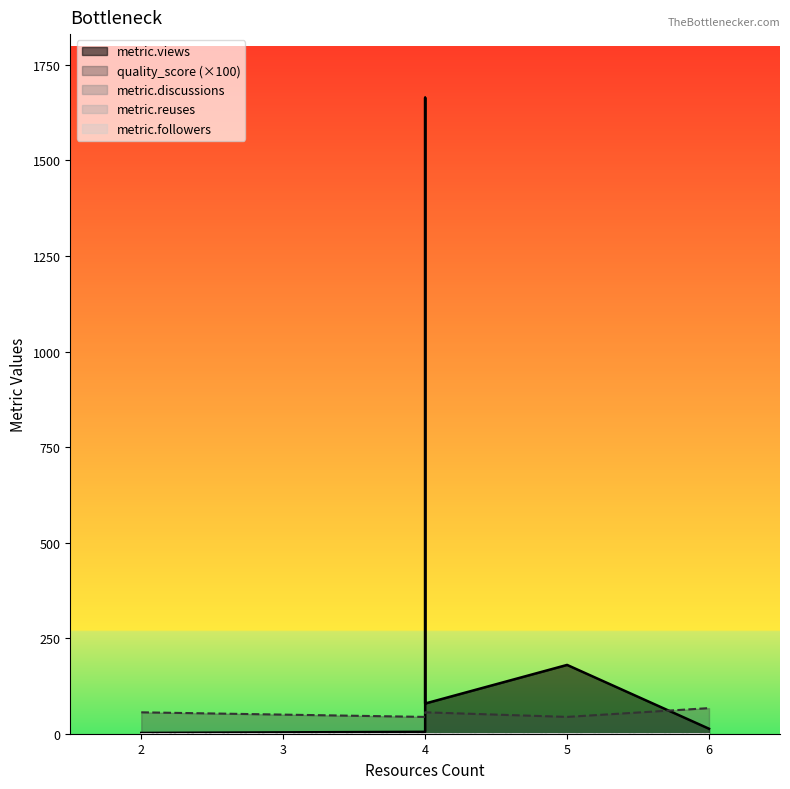

Which category has the highest value across all series?

4